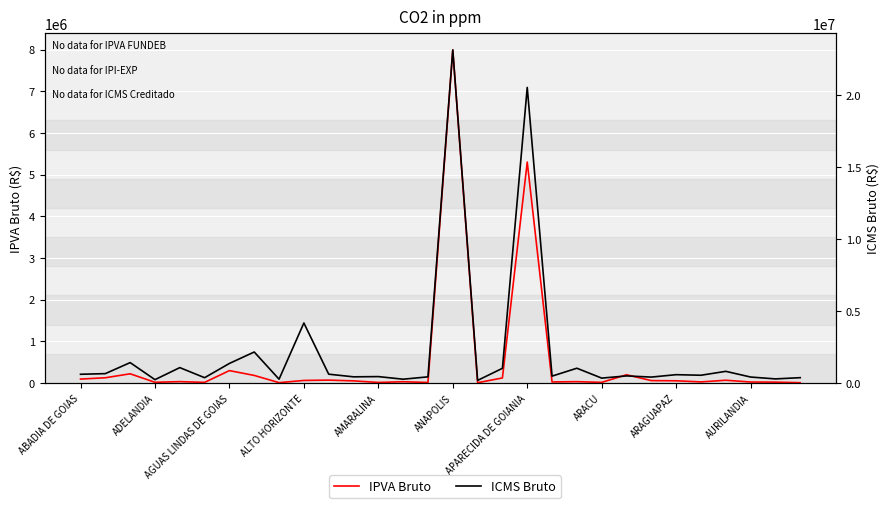

True or false: ICMS Bruto and IPVA Bruto cross at least once.

False